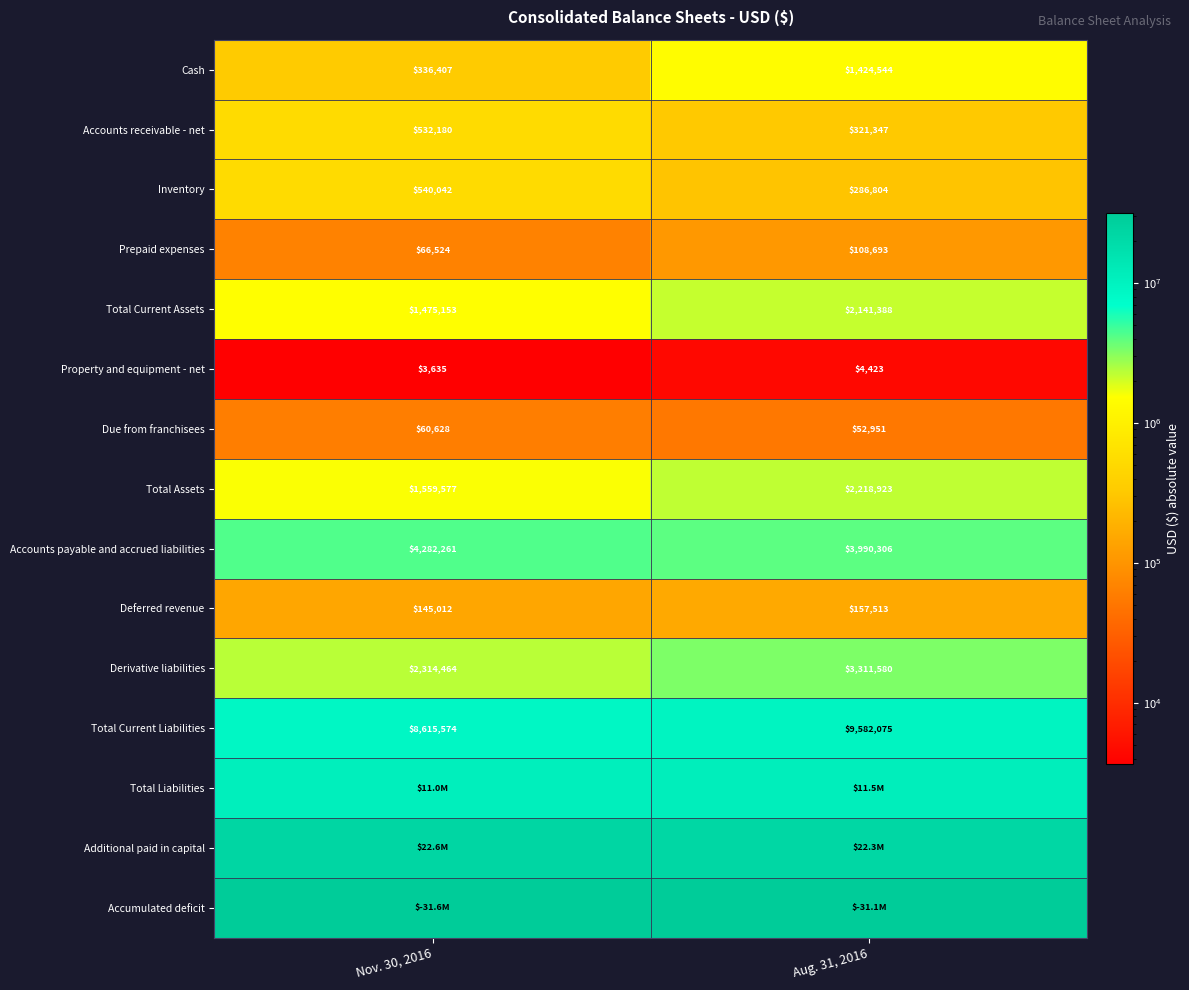

What is the sum of all Inventory values?

826846